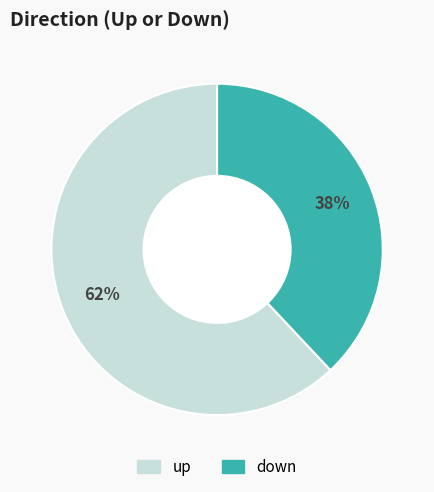

Is up the majority of the pie?

Yes